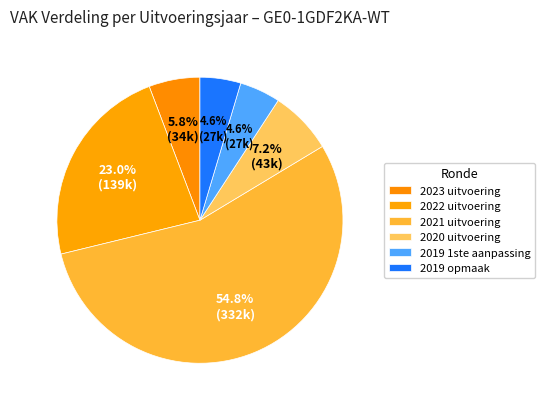

What is the smallest slice in the pie chart?

2019 1ste aanpassing